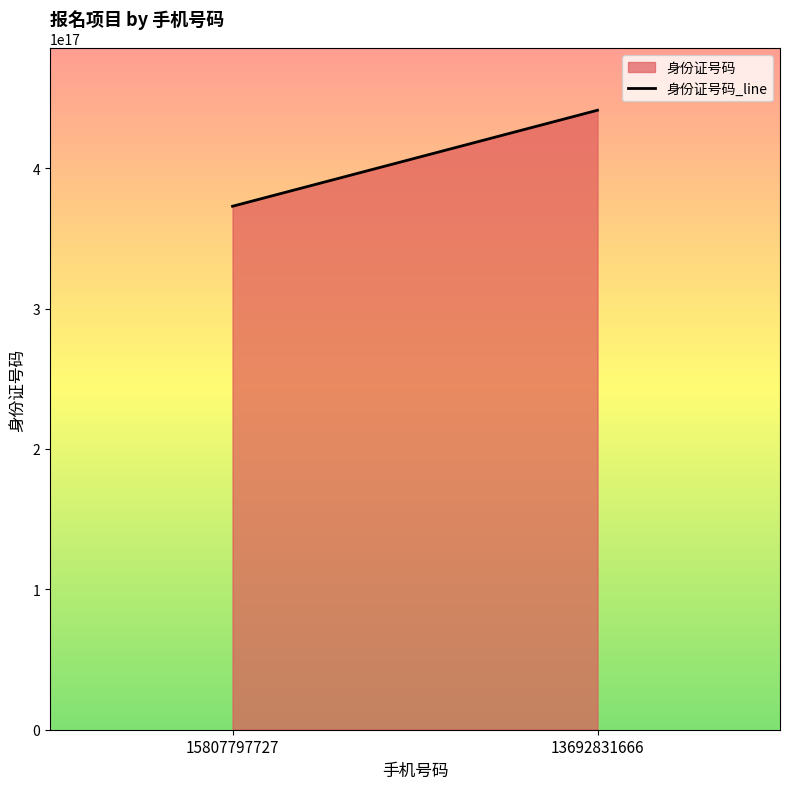

Reading right to left, list all the values displayed in this chart.

441322197209211776	372923198303093248